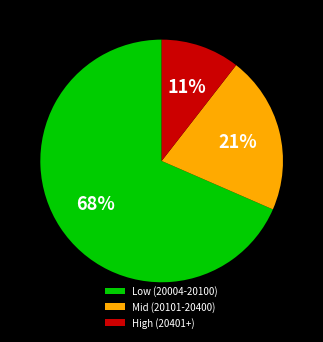

Count the number of slices in the pie.

3